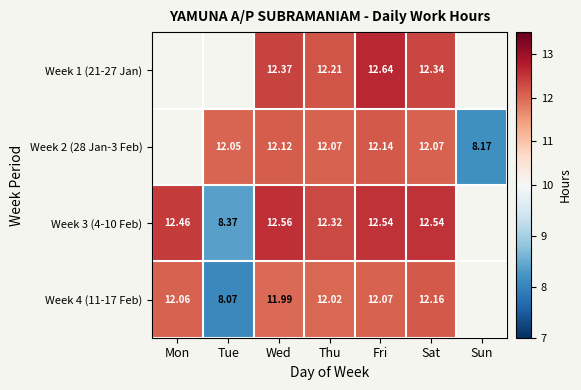

Which series has the largest range (max minus min)?

Week 3 (4-10 Feb)